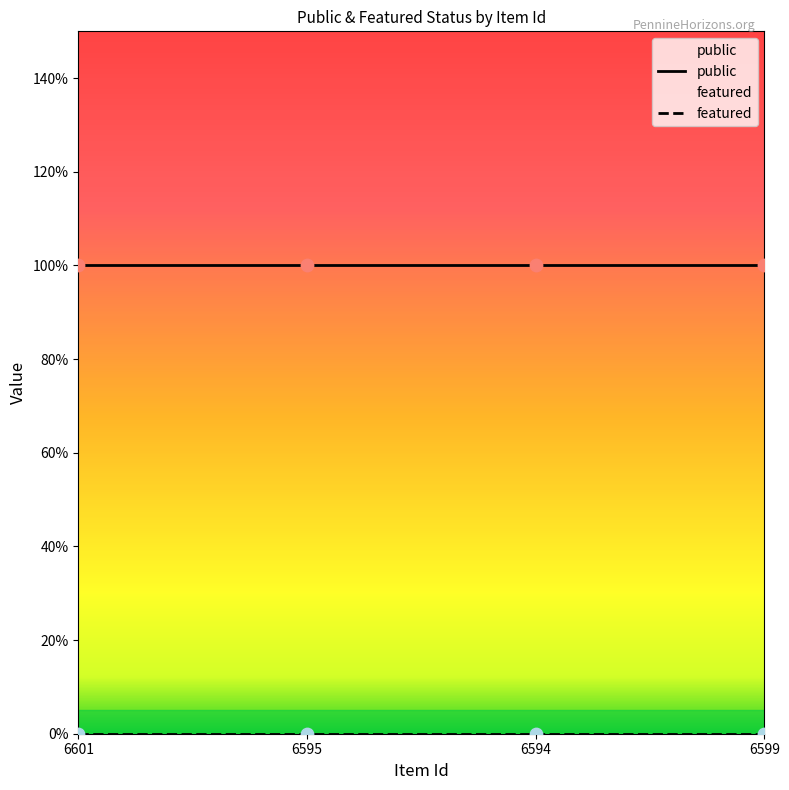

At how many categories does at least one series exceed 0?

4